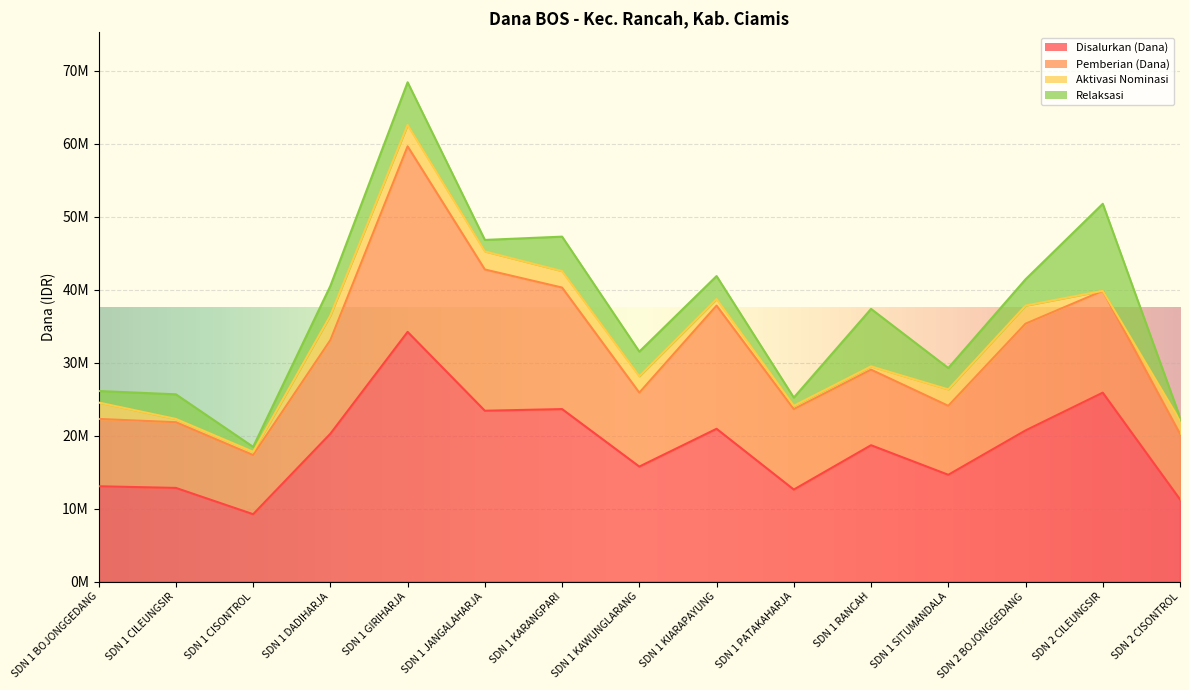

Rank the categories by Pemberian (Dana) value from lowest to highest.

SDN 1 CISONTROL, SDN 1 CILEUNGSIR, SDN 2 CISONTROL, SDN 1 BOJONGGEDANG, SDN 1 SITUMANDALA, SDN 1 KAWUNGLARANG, SDN 1 RANCAH, SDN 1 PATAKAHARJA, SDN 1 DADIHARJA, SDN 2 CILEUNGSIR, SDN 2 BOJONGGEDANG, SDN 1 KARANGPARI, SDN 1 KIARAPAYUNG, SDN 1 JANGALAHARJA, SDN 1 GIRIHARJA